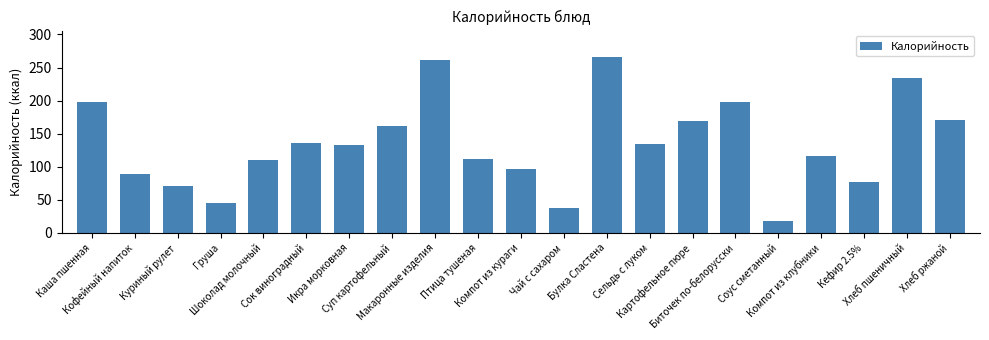

The chart shows a value of 241.8 at Картофельное пюре. True or false?

False